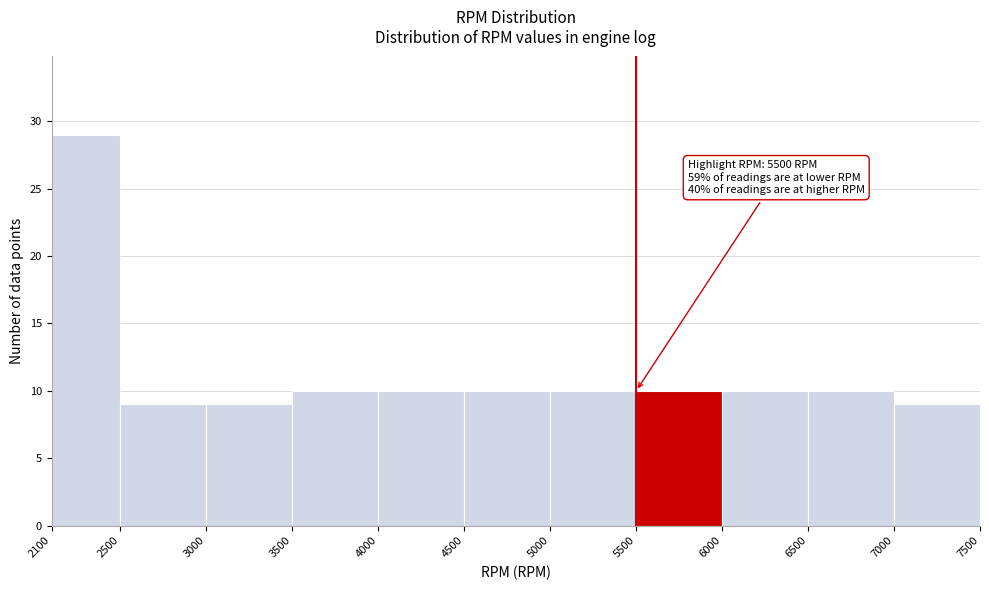

Over which range of the x-axis is the bar tallest?

2100 to 2500